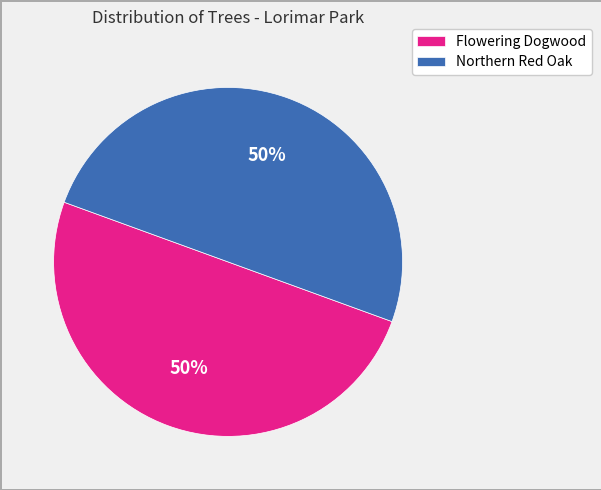

To the nearest percent, what is the average slice percentage?

50%